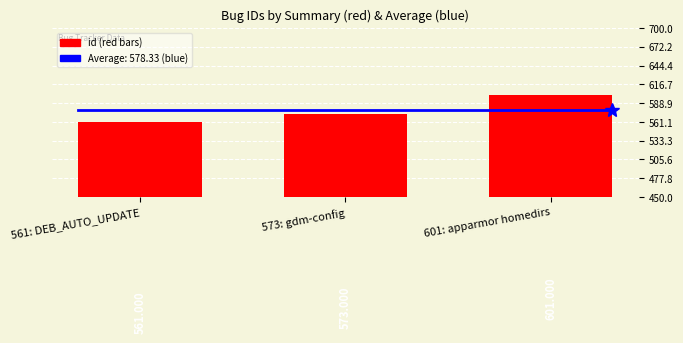

What position from the left is 573: gdm-config?

2